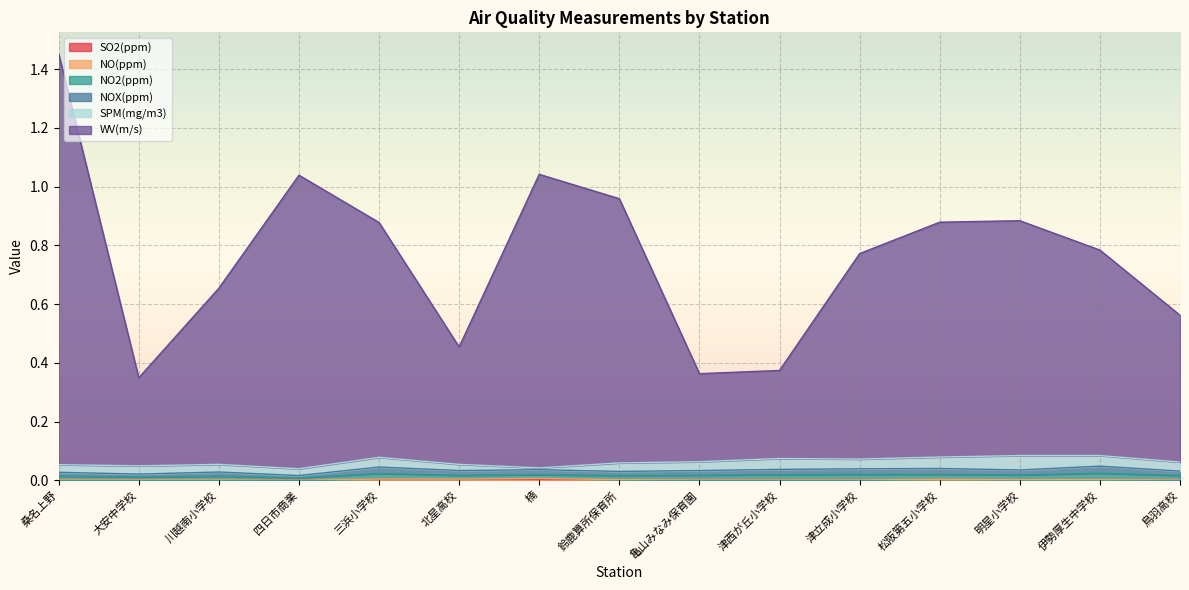

What is the spread (max minus min) of values at 鈴鹿算所保育所?

1.0